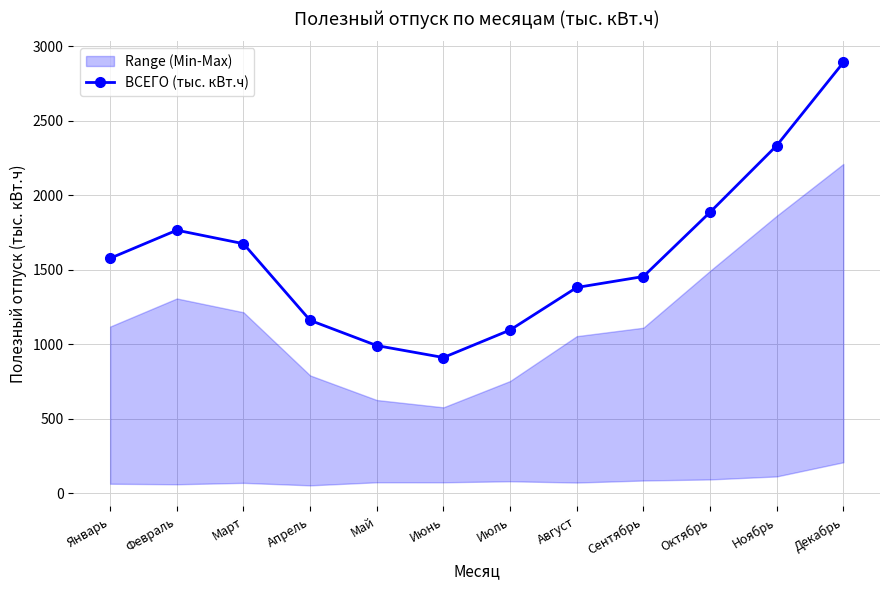

How many interior local peaks (higher than both neighbors) does the data have?

1